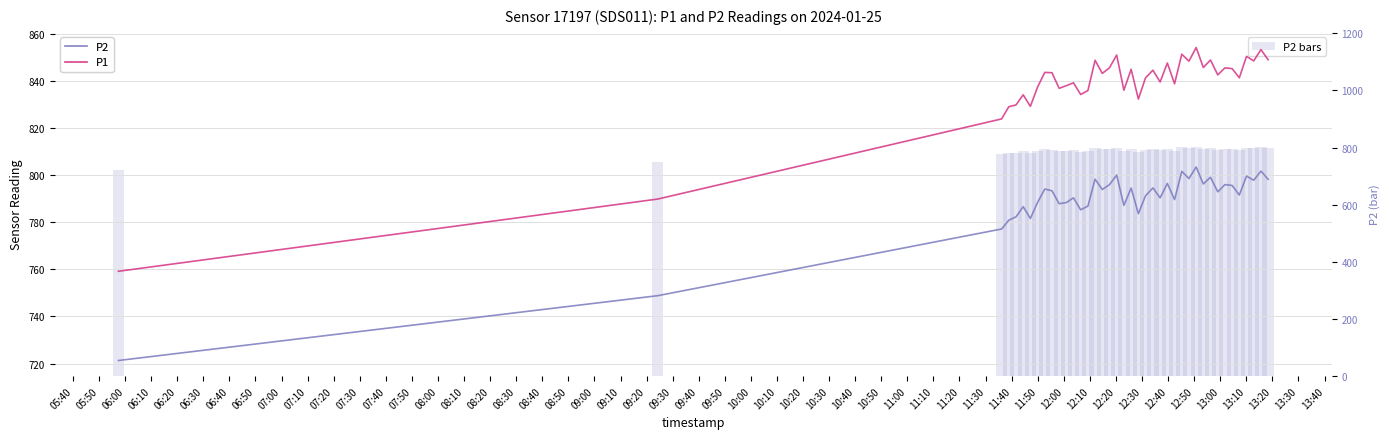

Which series has the largest total across all categories?

P1